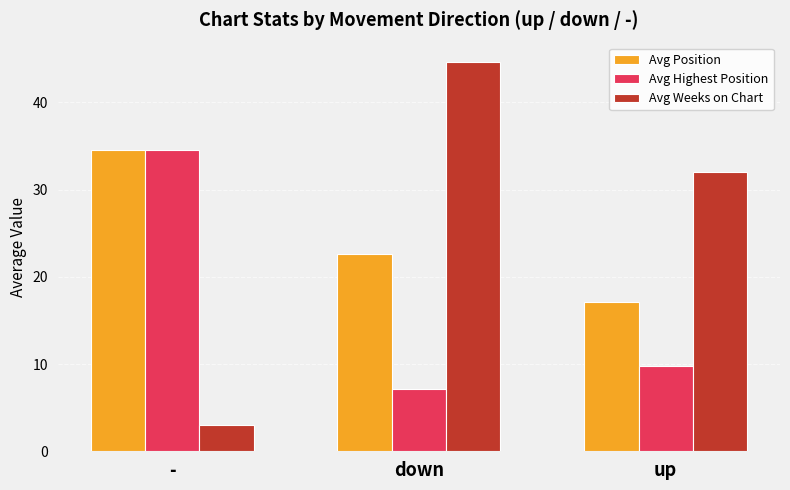

What position from the left is -?

1